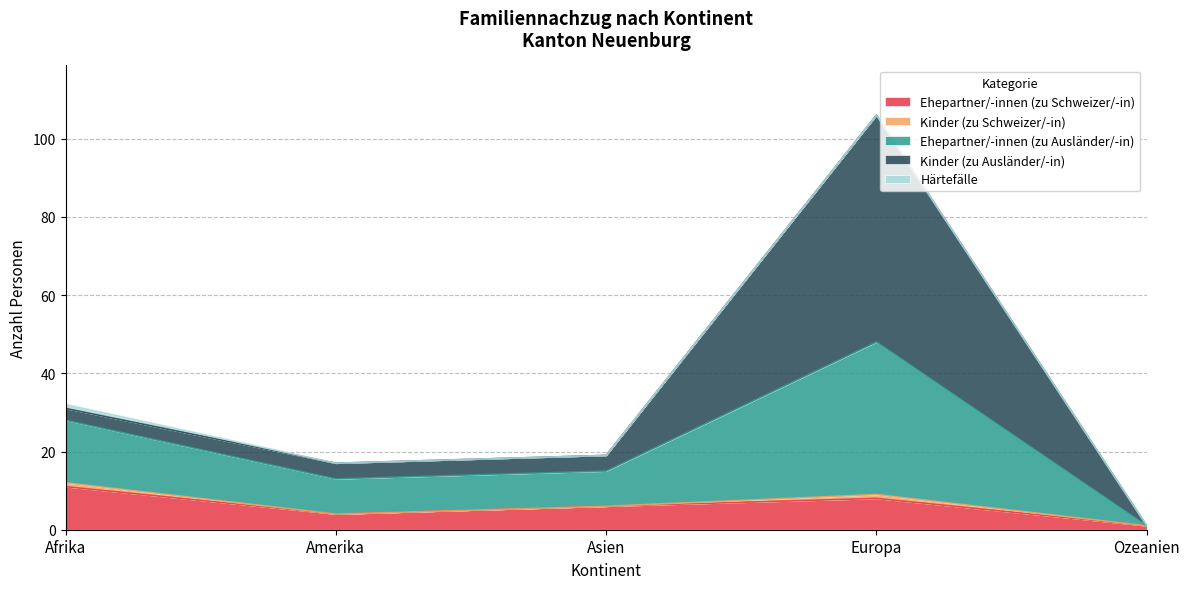

Where is Härtefälle nearest to the value 0?

Amerika